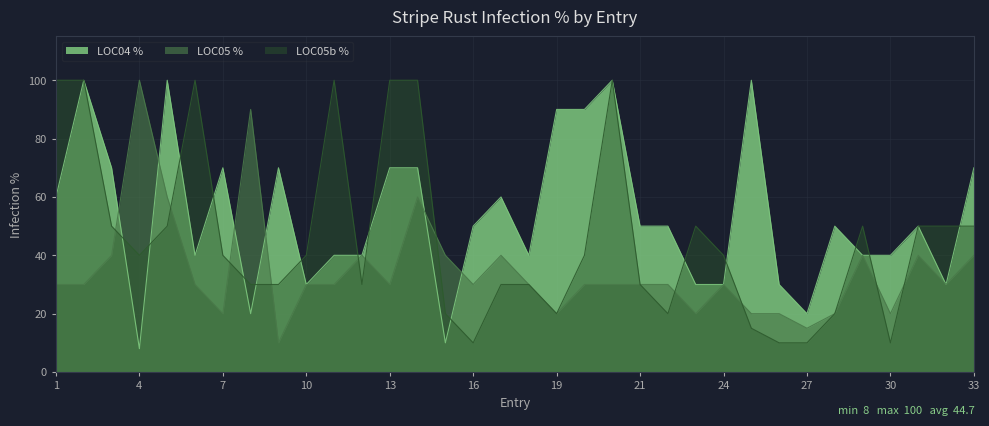

Is the value of LOC04 % at 2 greater than the value of LOC05 % at 33?

Yes